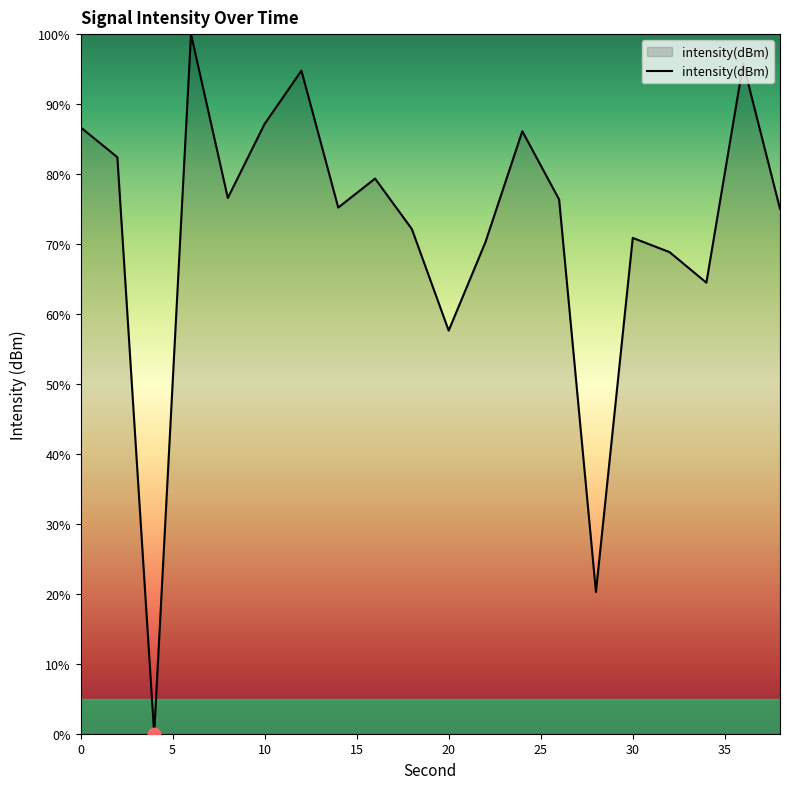

What is the maximum value shown in the chart?

100.0